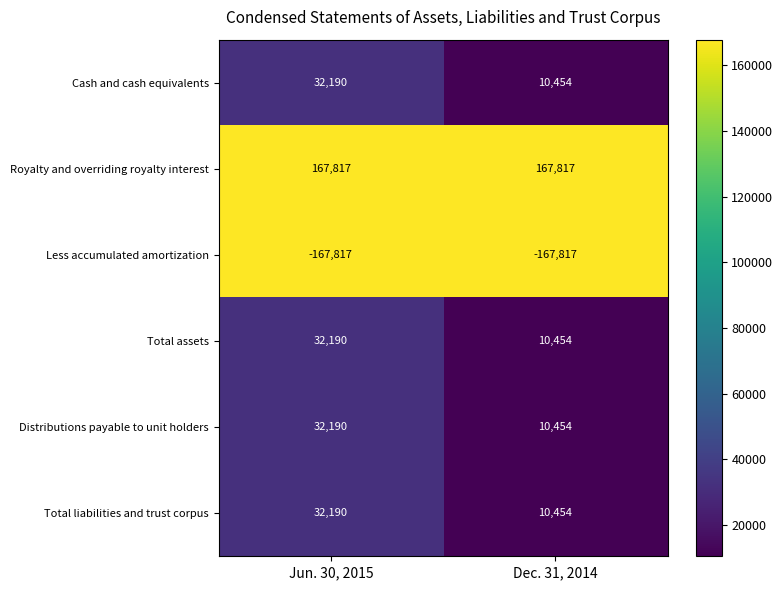

What is the highest value of the Royalty and overriding royalty interest series?

167817